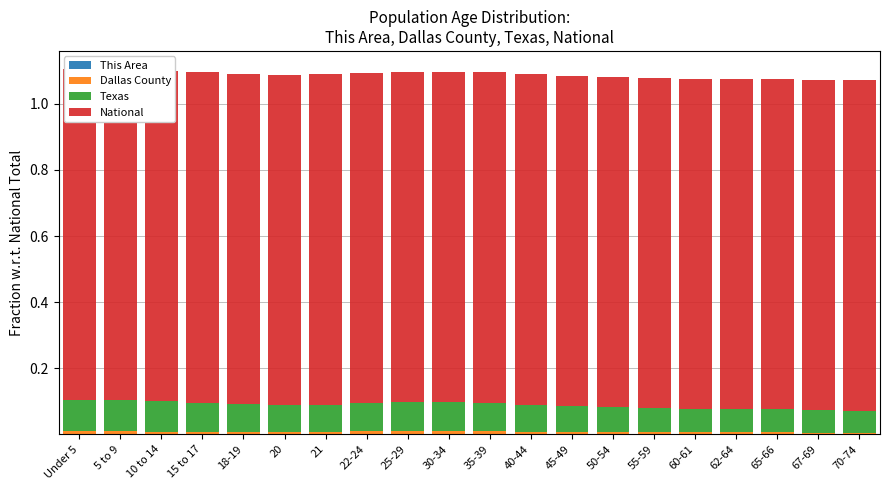

Which has a higher value, 50-54 or 21?

50-54